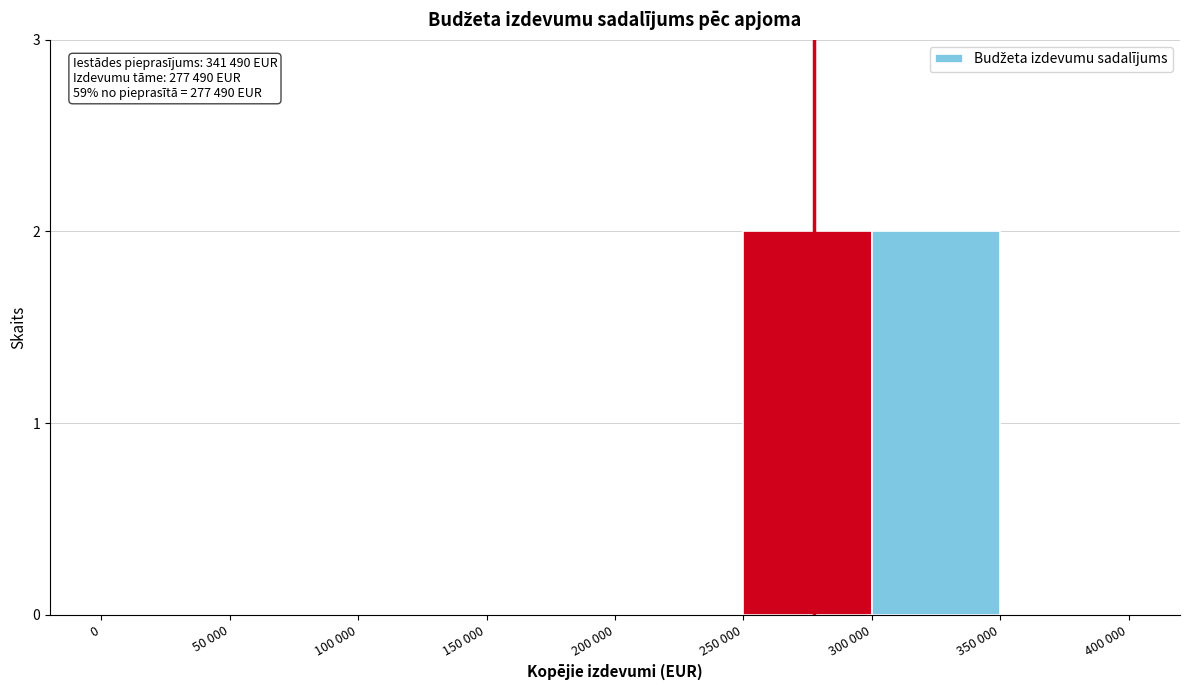

Reading left to right, transcribe all the data shown in this chart.

0=0	50 000=0	100 000=0	150 000=0	200 000=0	250 000=2	300 000=2	350 000=0